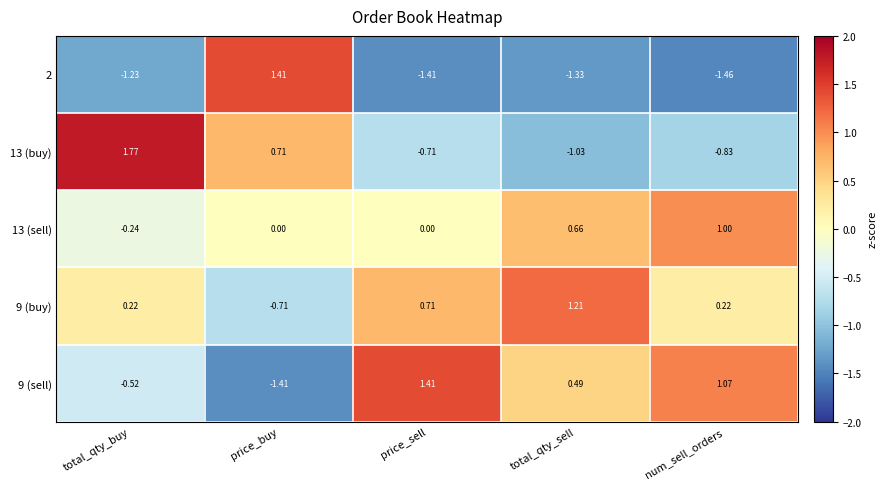

Is the value of 9 (buy) at num_sell_orders greater than the value of 9 (sell) at total_qty_buy?

Yes